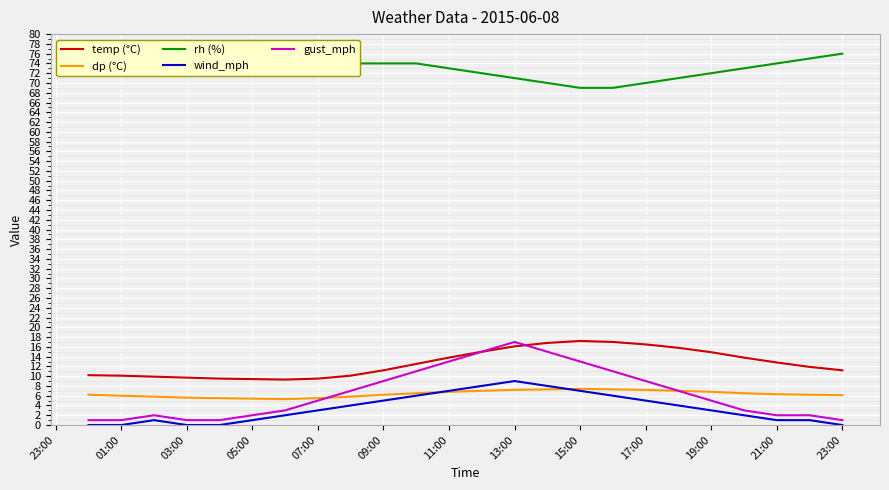

Rank the series by their maximum value, from lowest to highest.

dp (°C), wind_mph, gust_mph, temp (°C), rh (%)